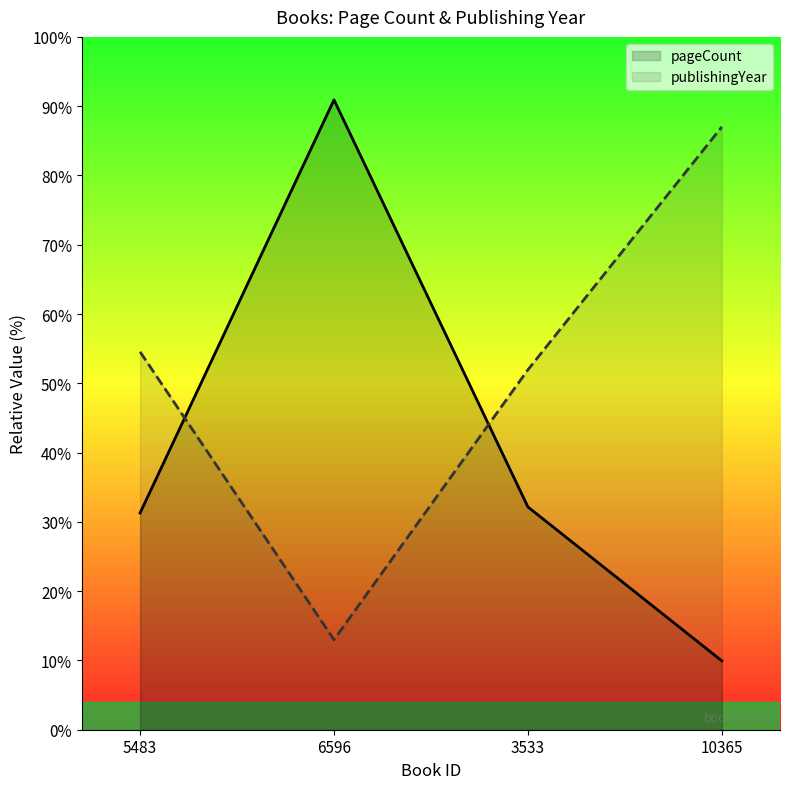

What is the total value across all series at 5483?

85.8